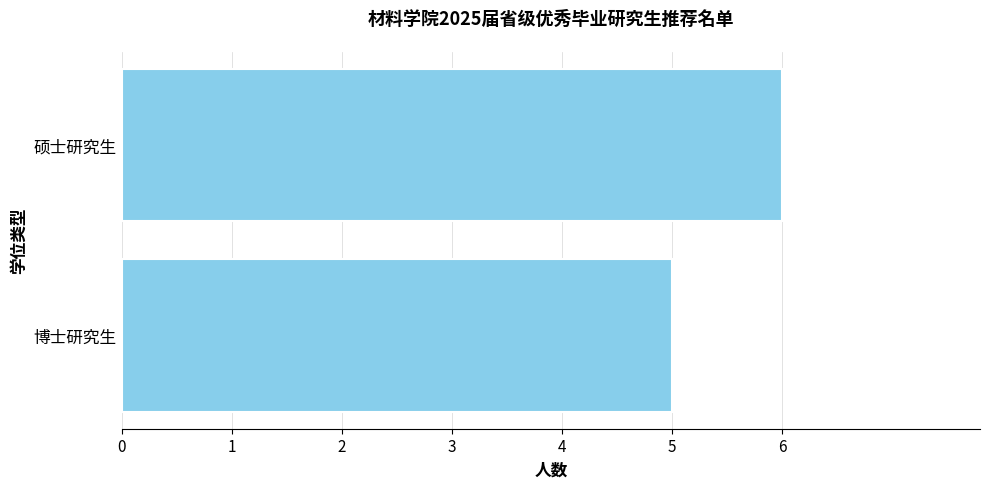

What is the change in value from 博士研究生 to 硕士研究生?

+1